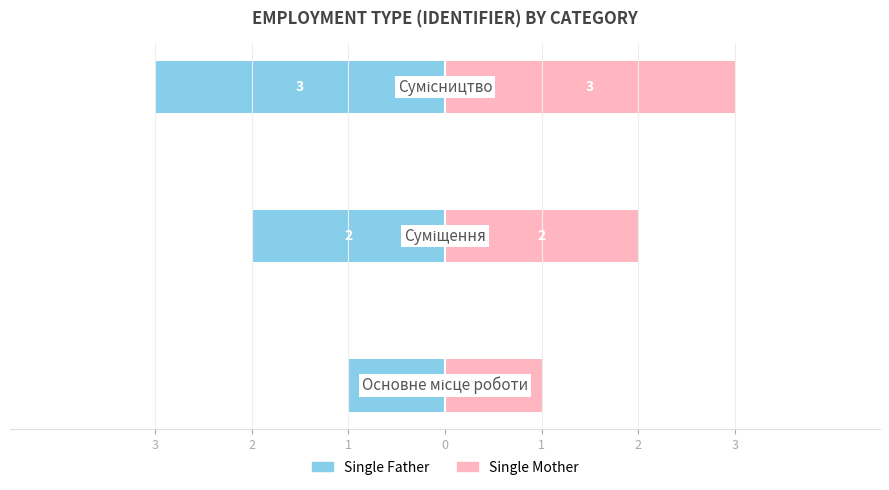

Reading left to right, extract all data points from this chart.

Single Father: -1	-2	-3
Single Mother: 1	2	3